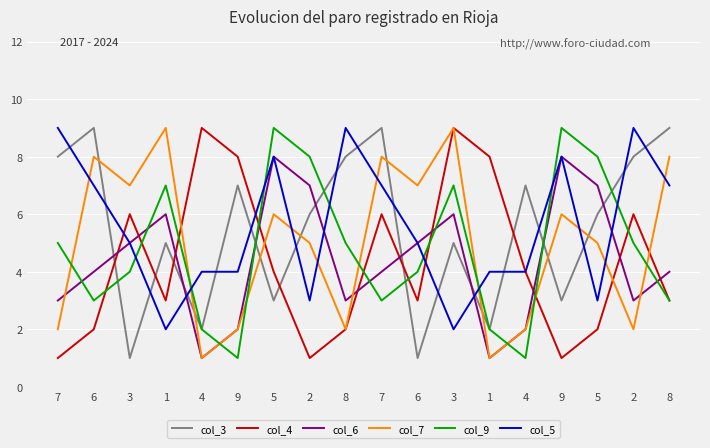

What are all the series names shown in the legend?

col_3, col_4, col_6, col_7, col_9, col_5